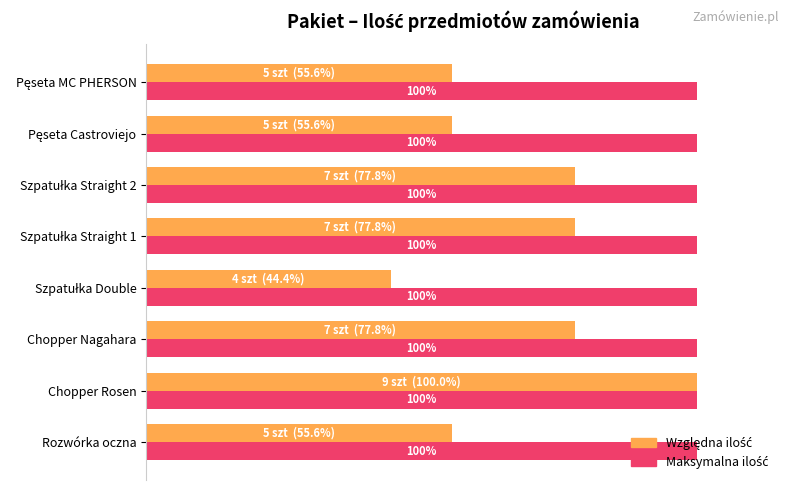

At which category is the sum across all series the highest?

Chopper Rosen